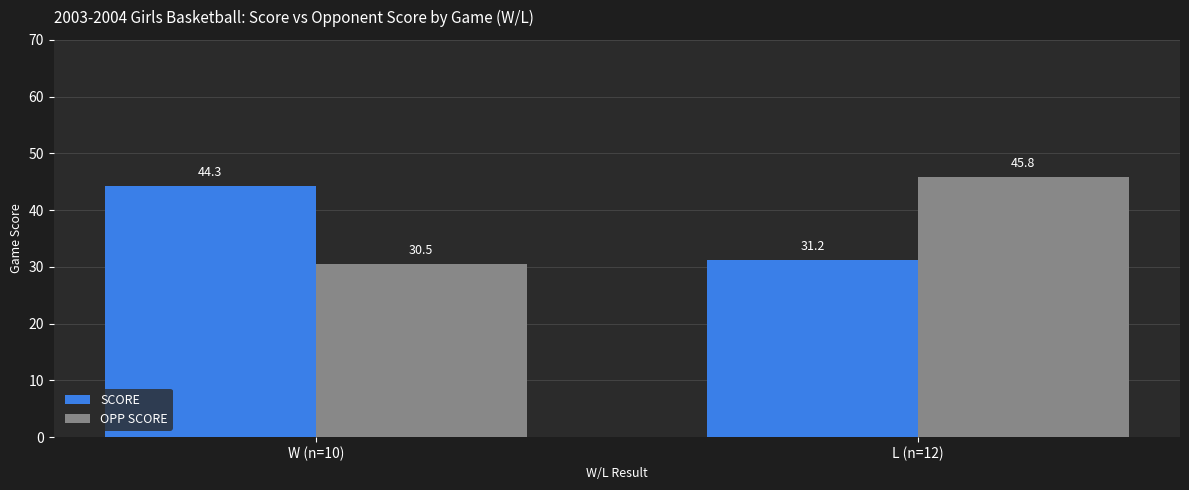

What is the sum of the SCORE values at W (n=10) and L (n=12)?

75.5